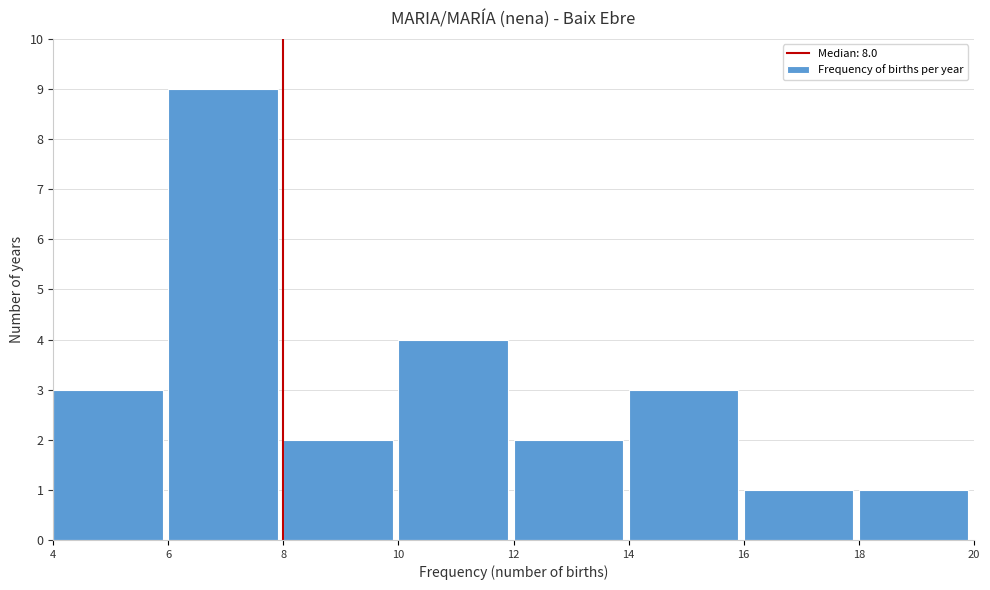

How tall is the bar that spans 4 to 6 on the x-axis? The values are not printed on the chart, so give them approximately, as read against the axis.

3